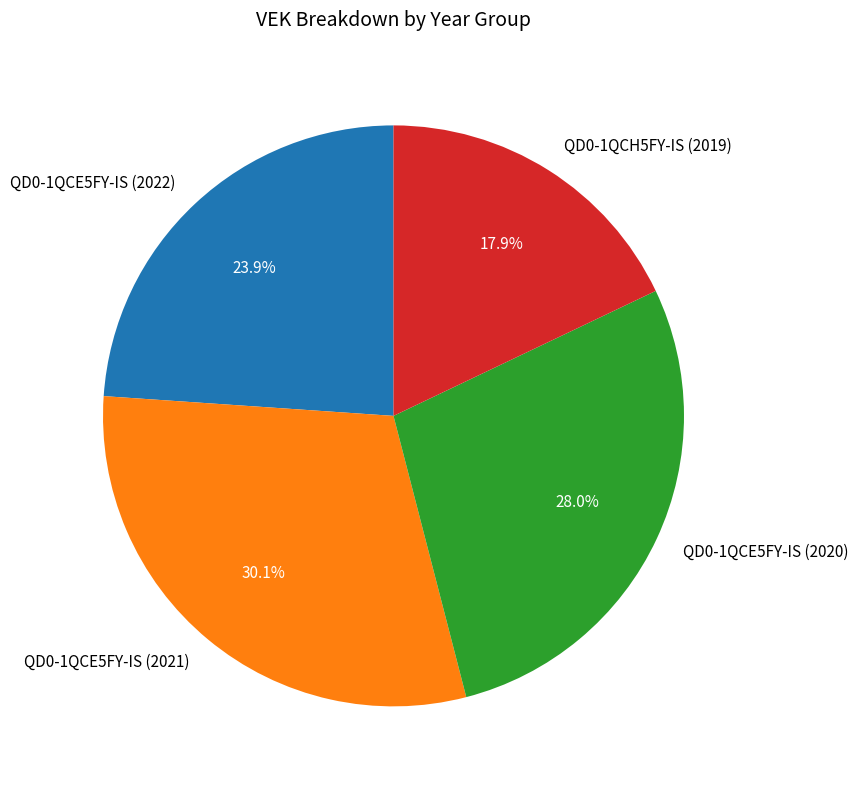

Is there a majority slice in this chart?

No